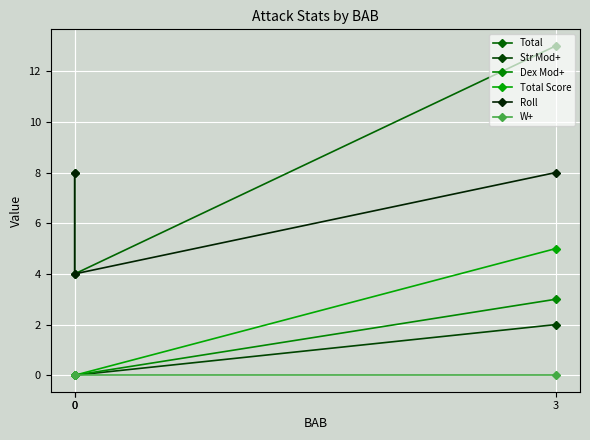

Reading left to right, what are all the values shown in this chart?

Total: 3=13	0=4	0=8
Str Mod+: 3=2	0=0	0=0
Dex Mod+: 3=3	0=0	0=0
Total Score: 3=5	0=0	0=0
Roll: 3=8	0=4	0=8
W+: 3=0	0=0	0=0